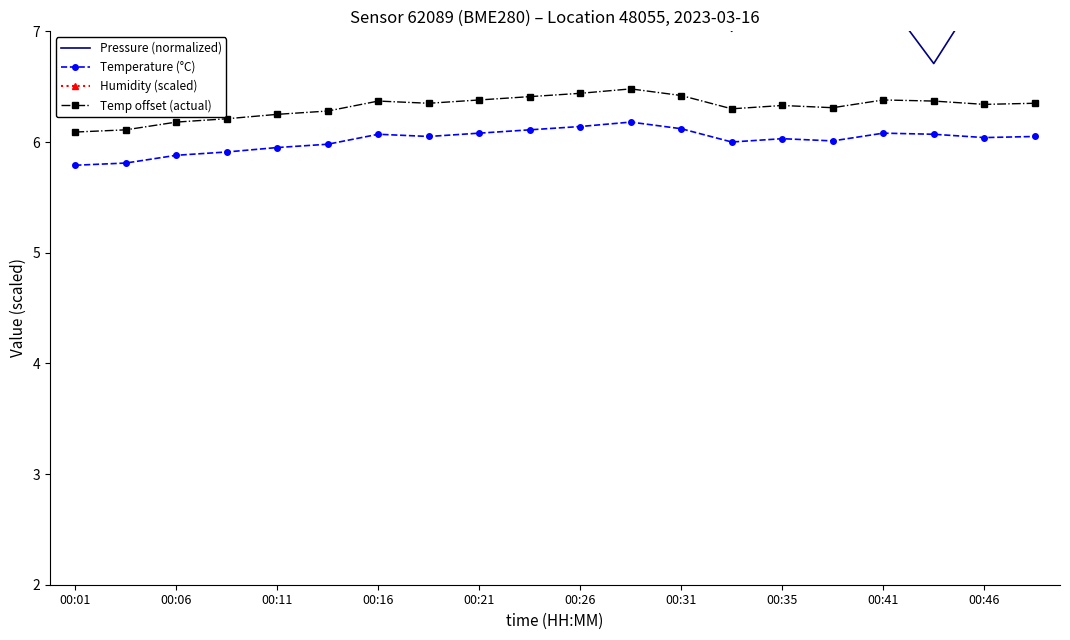

What is the lowest value of the Temperature (°C) series?

5.8